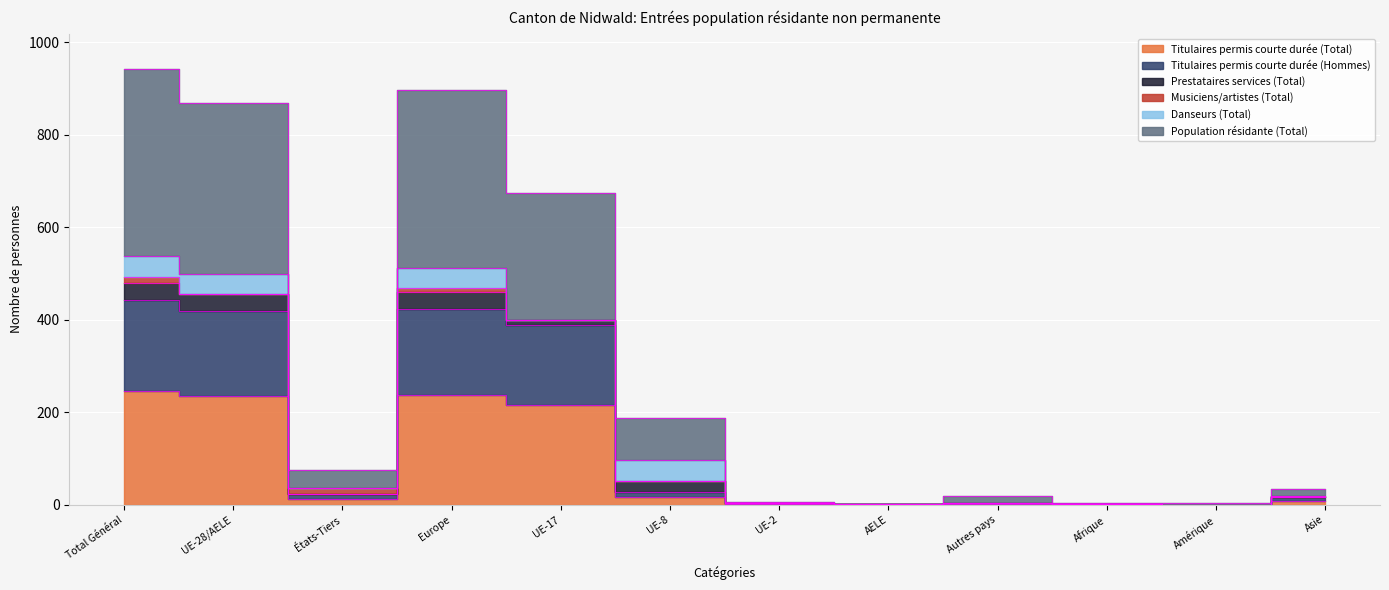

Which series has the largest range (max minus min)?

Population résidante (Total)